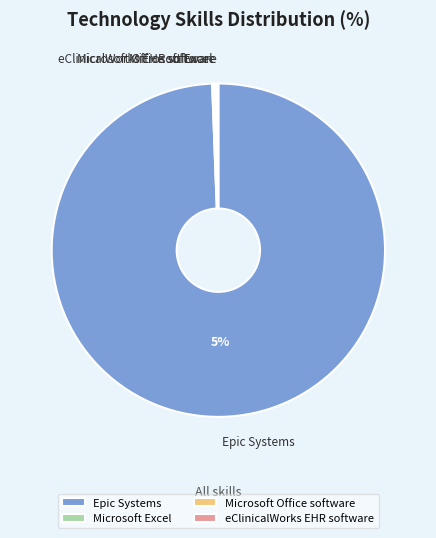

True or false: Epic Systems accounts for 90% of the total.

False